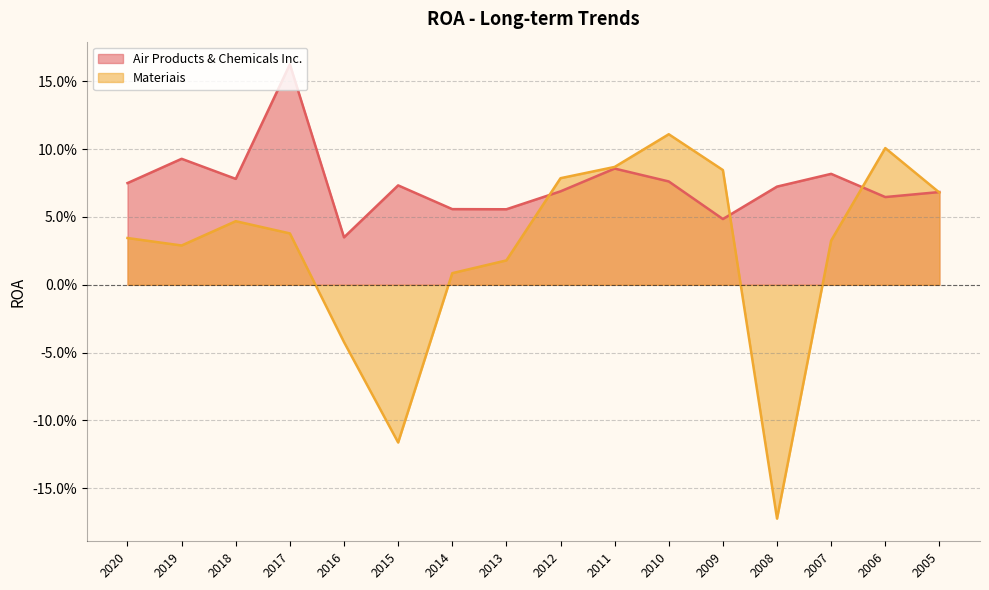

Rank the series by their maximum value, from lowest to highest.

Materiais, Air Products & Chemicals Inc.